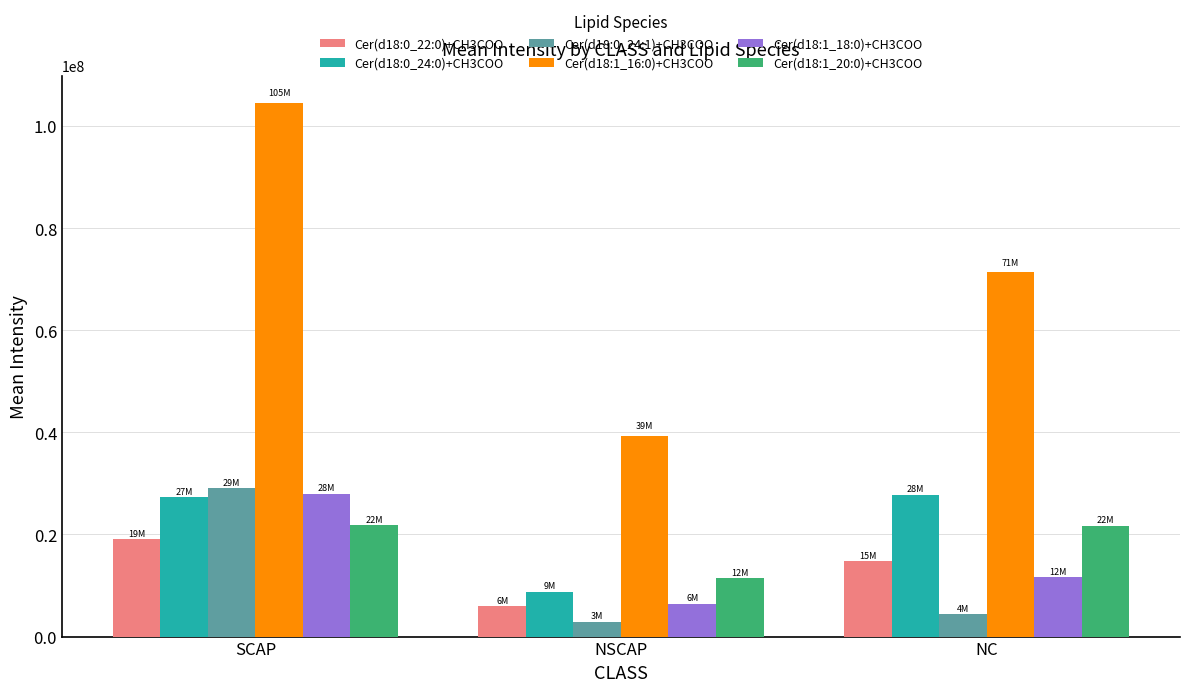

The Cer(d18:0_24:1)+CH3COO series shows 2874905.9 at NSCAP. True or false?

True